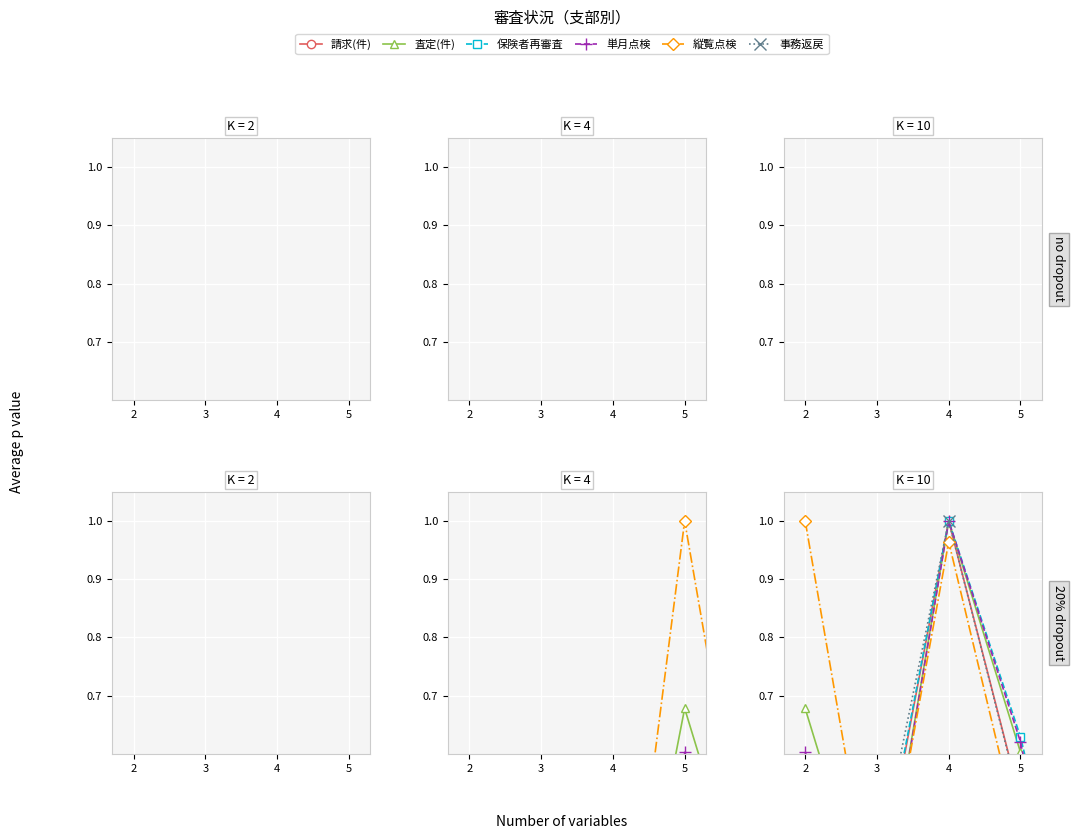

Reading left to right, list all the values displayed in this chart.

請求(件): 0.4	0.3	1.0	0.5	0.1
査定(件): 0.7	0.3	1.0	0.6	0.0
保険者再審査: 0.3	0.4	1.0	0.6	0.1
単月点検: 0.6	0.3	1.0	0.6	0.0
縦覧点検: 1.0	0.3	1.0	0.5	0.0
事務返戻: 0.5	0.4	1.0	0.5	0.1